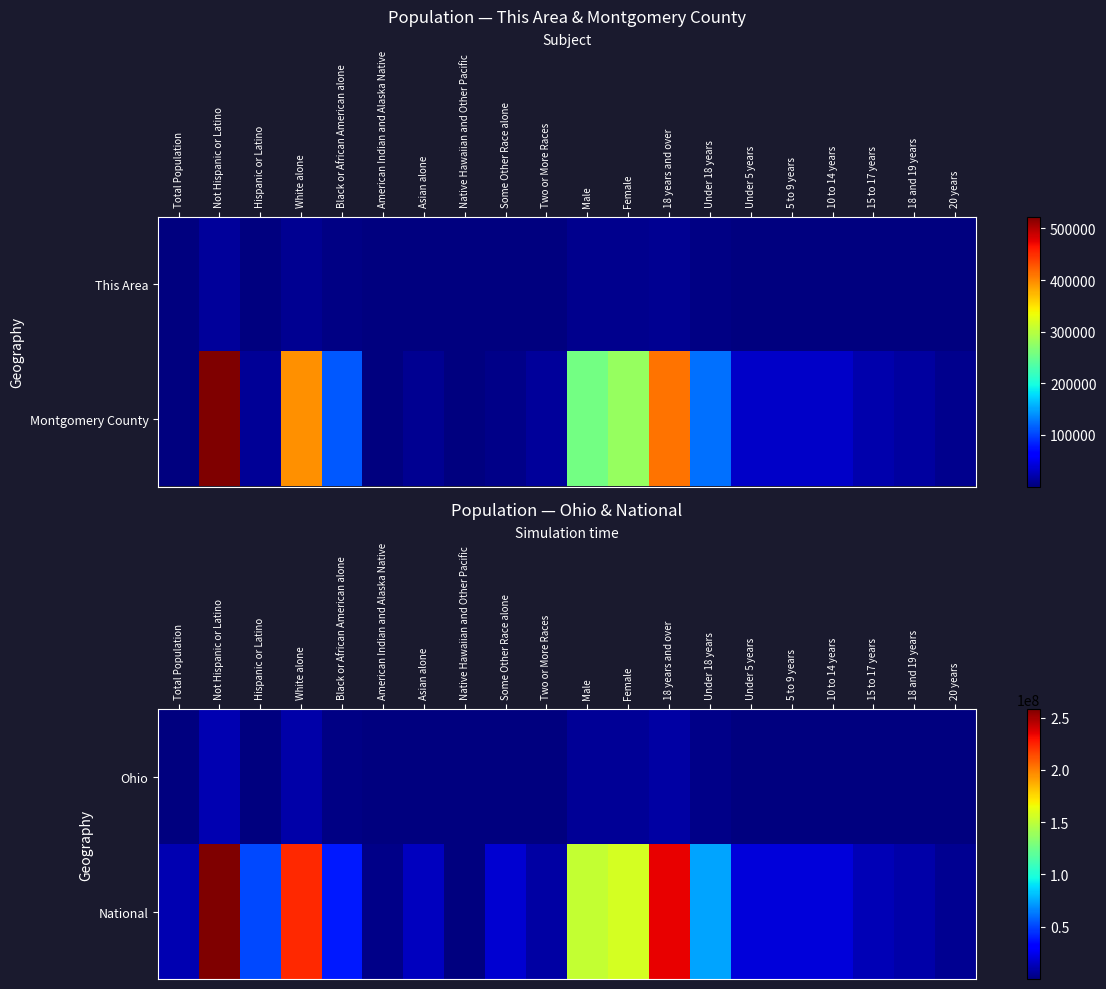

Which category has the lowest value in the National series?

Native Hawaiian and Other Pacific